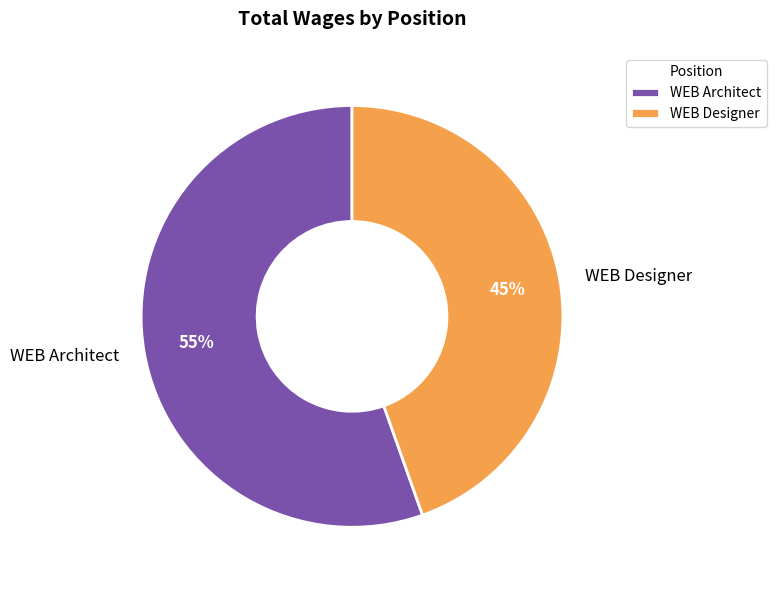

The WEB Designer slice represents 45% of the pie. True or false?

True